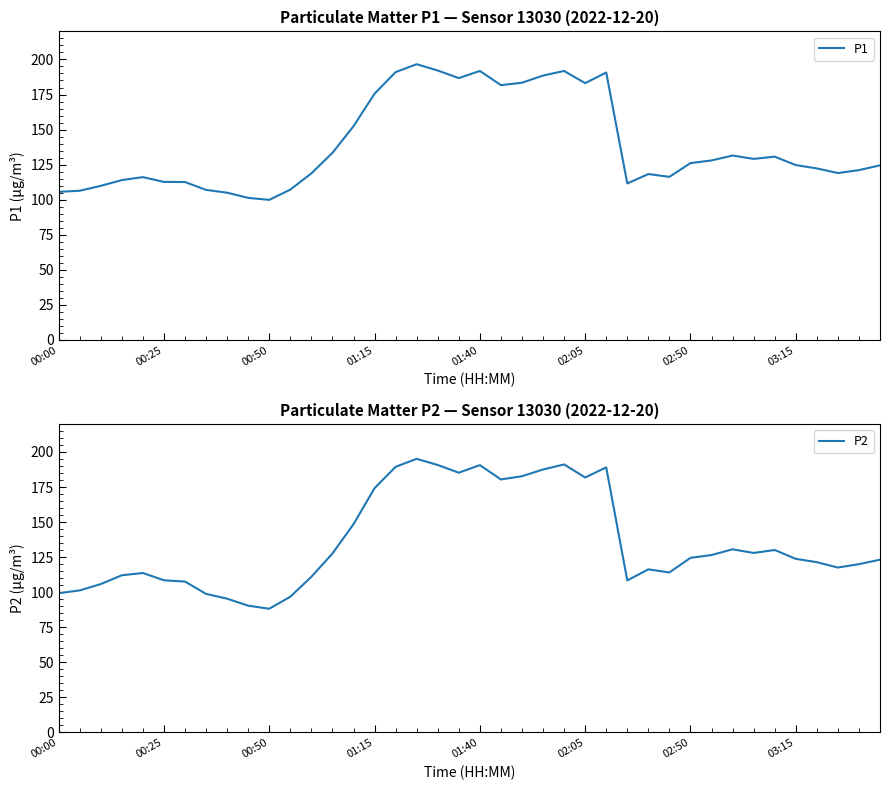

True or false: P2 has more than 0 points higher than both neighbors.

True